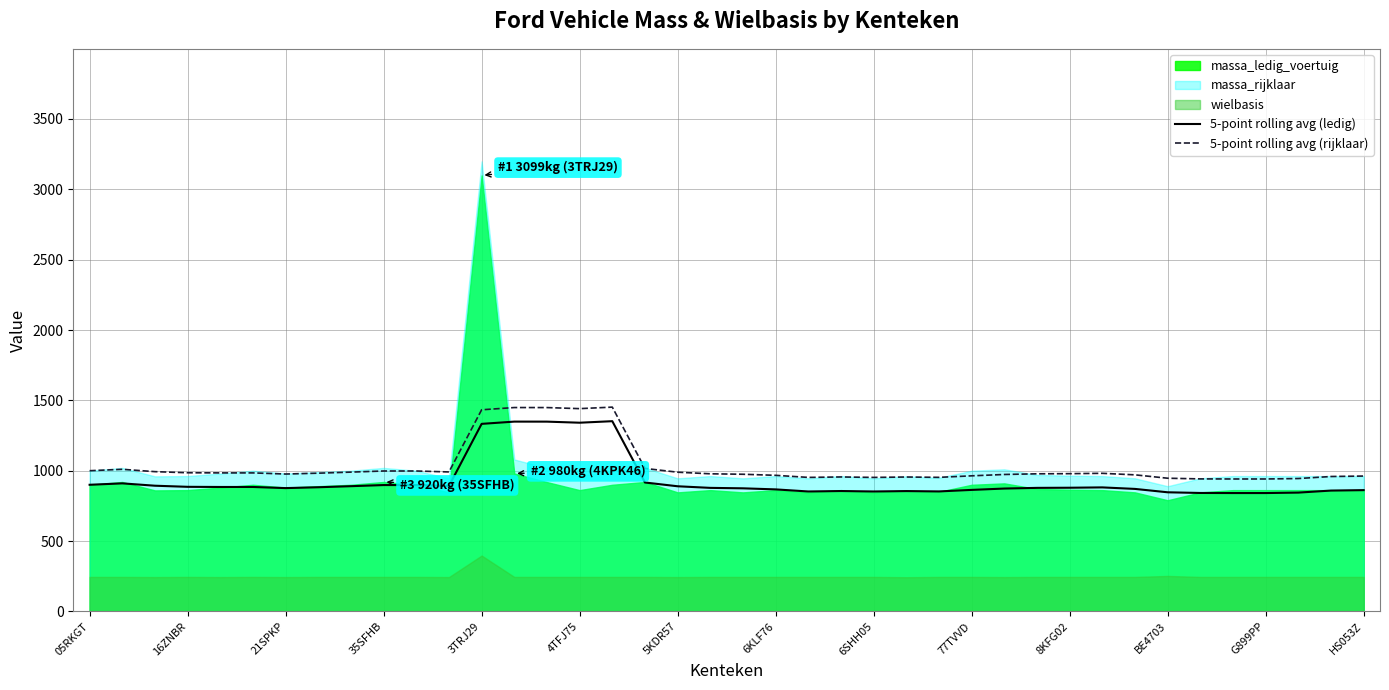

True or false: 5-point rolling avg (rijklaar) and 5-point rolling avg (ledig) intersect in this chart.

False